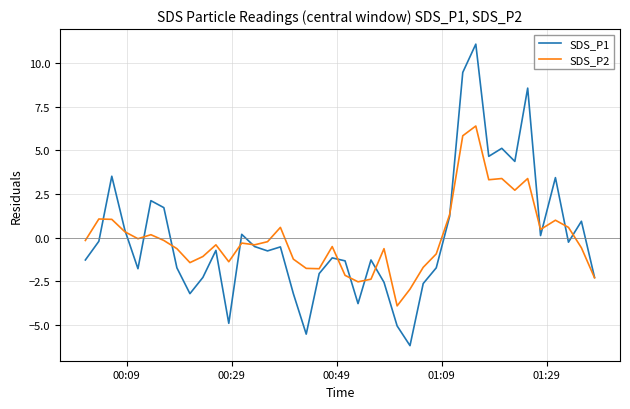

What is the maximum value for SDS_P1?

11.1